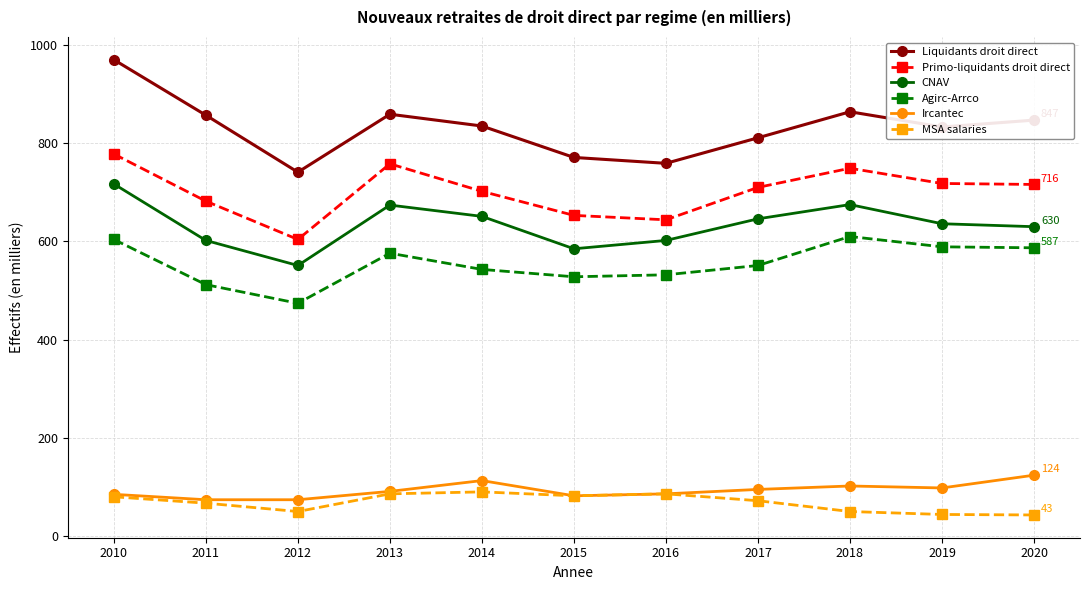

Is it true that Liquidants droit direct equals 864 at 2018?

True